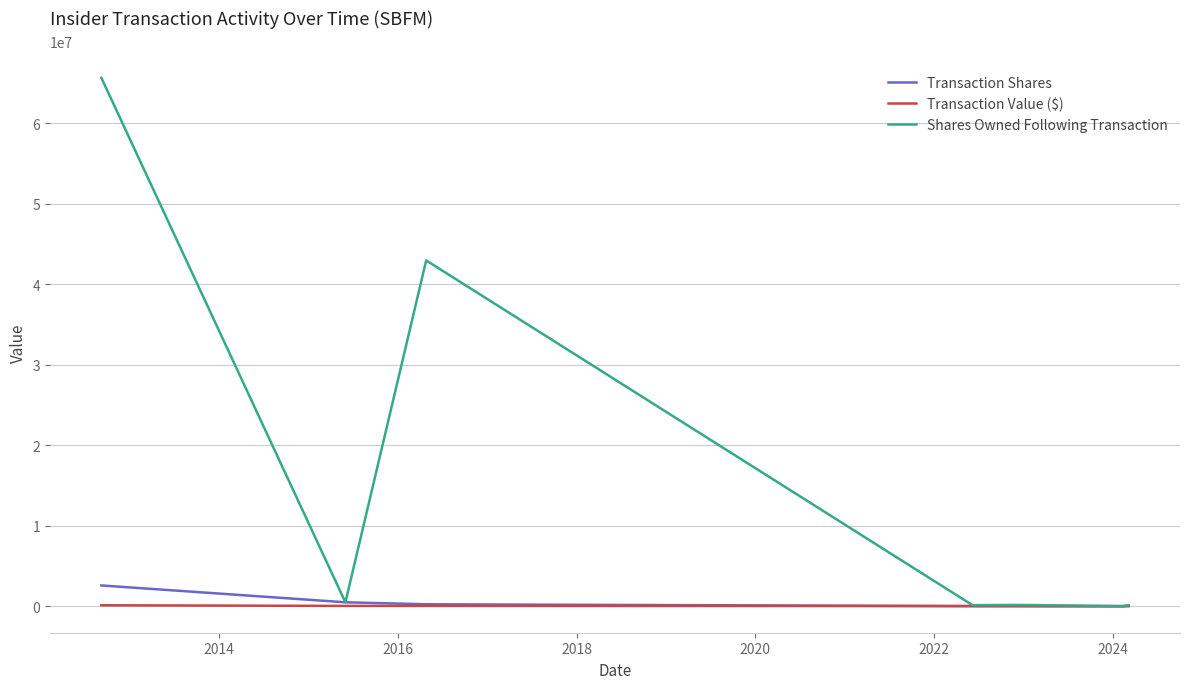

What is the maximum value shown in the chart?

65626888